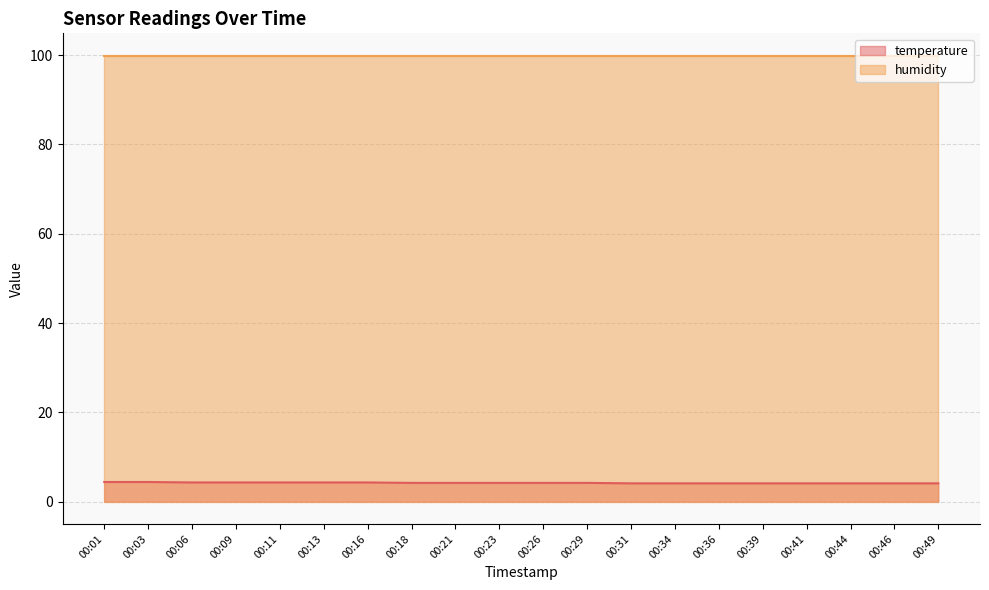

At which category does the chart reach its peak across all series?

00:01